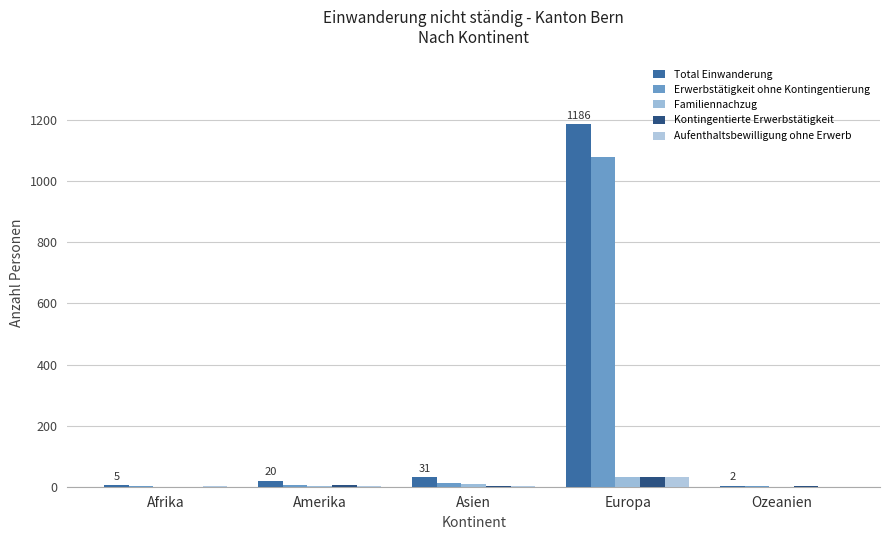

What are all the series names shown in the legend?

Total Einwanderung, Erwerbstätigkeit ohne Kontingentierung, Familiennachzug, Kontingentierte Erwerbstätigkeit, Aufenthaltsbewilligung ohne Erwerb